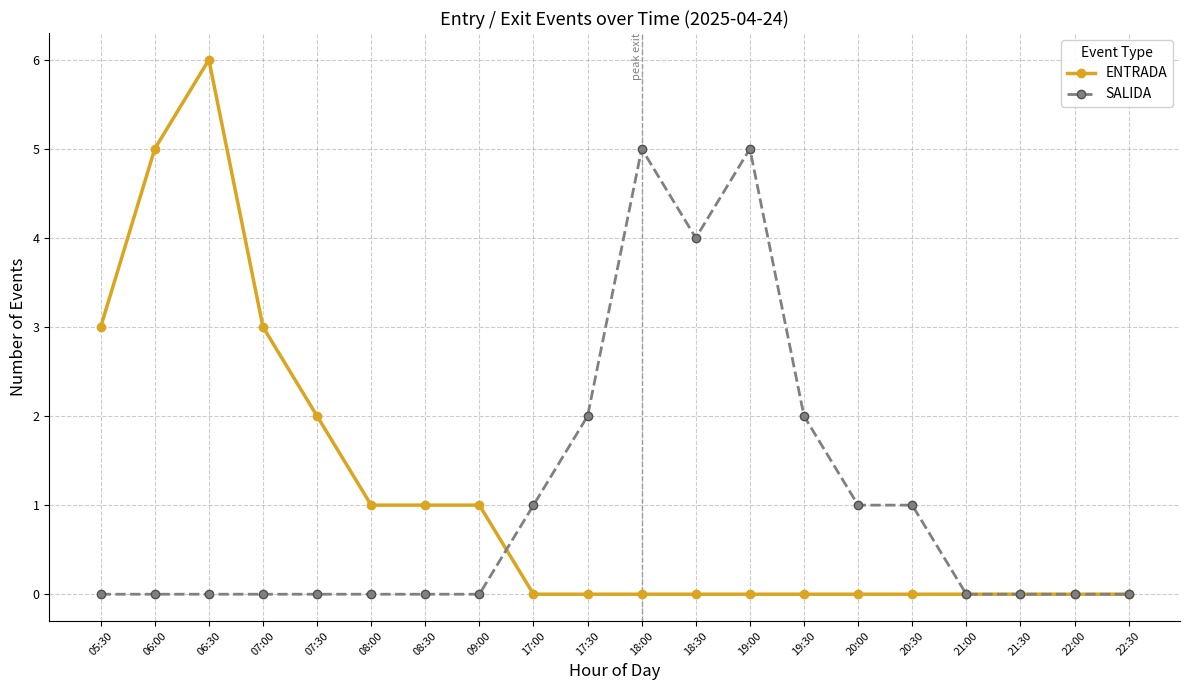

Rank the series at 17:30 from highest to lowest value.

SALIDA, ENTRADA